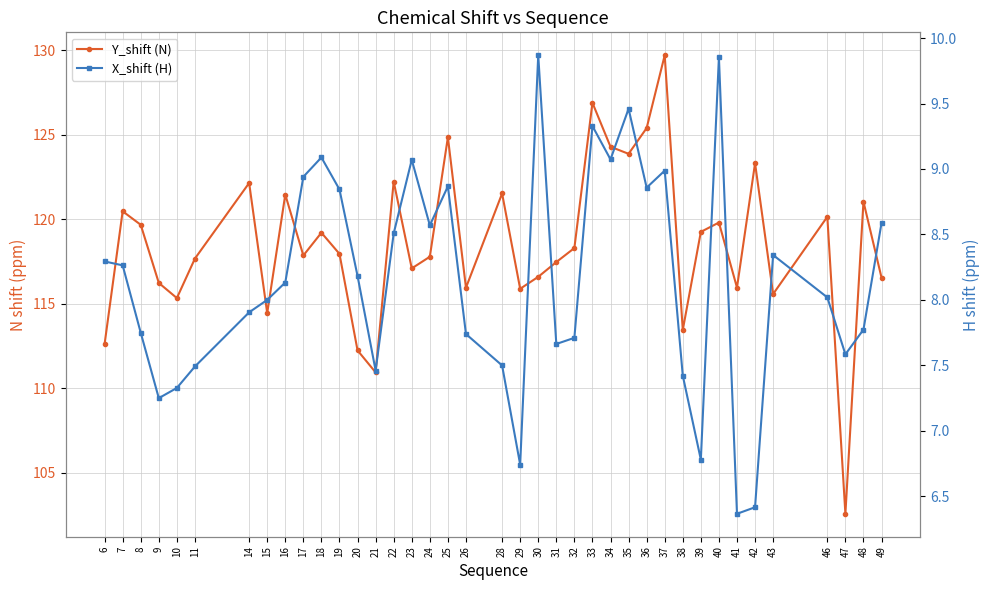

Which label corresponds to the largest value in the chart?

37